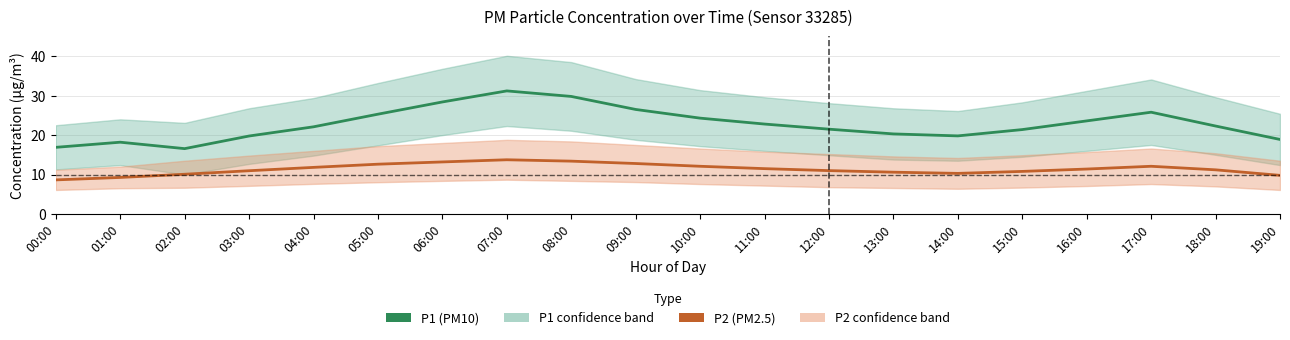

Rank the series at 12:00 from lowest to highest value.

P2 (PM2.5), P1 (PM10)